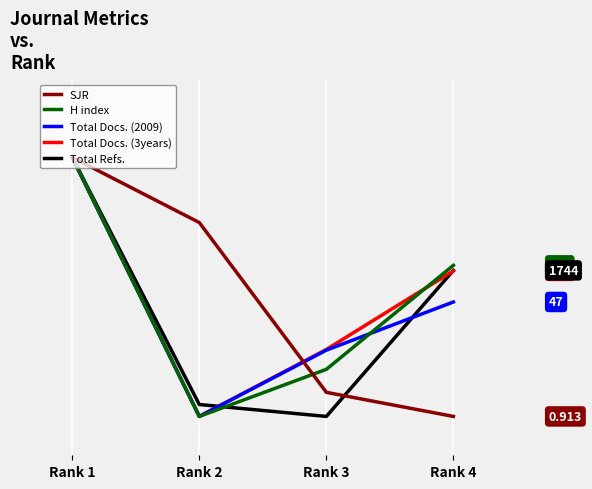

What is the average value of the Total Docs. (2009) series?

42.4